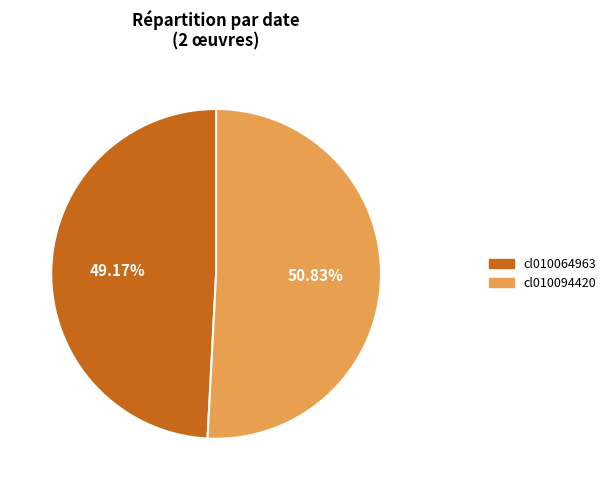

To the nearest percent, what percentage of the pie is cl010094420?

51%